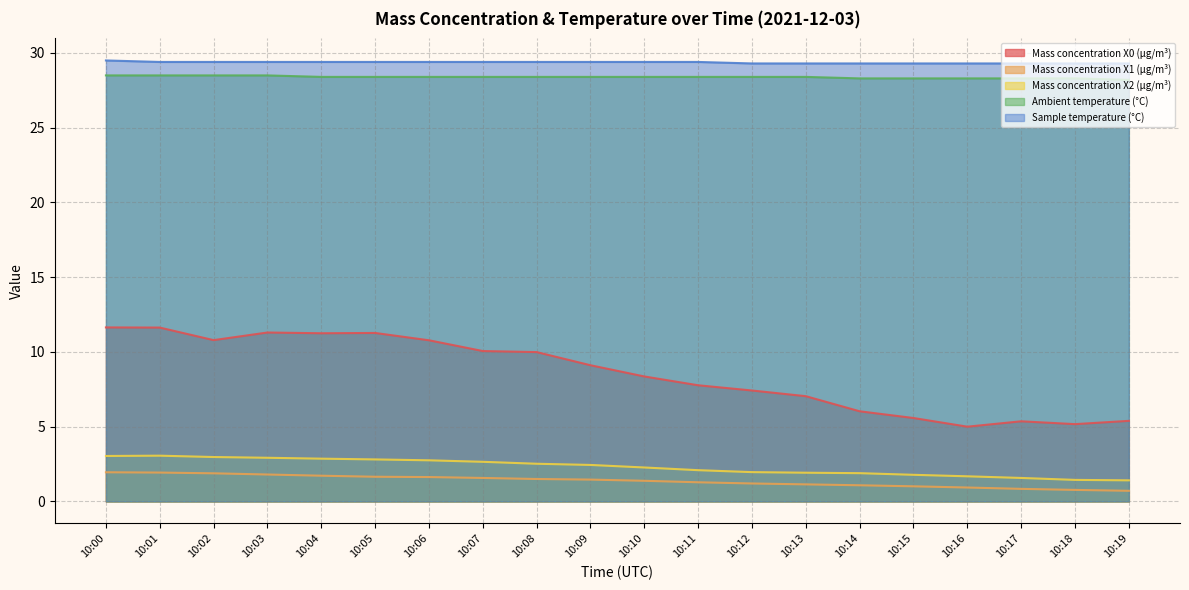

The Mass concentration X1 (μg/m³) series shows 0.3 at 10:15. True or false?

False